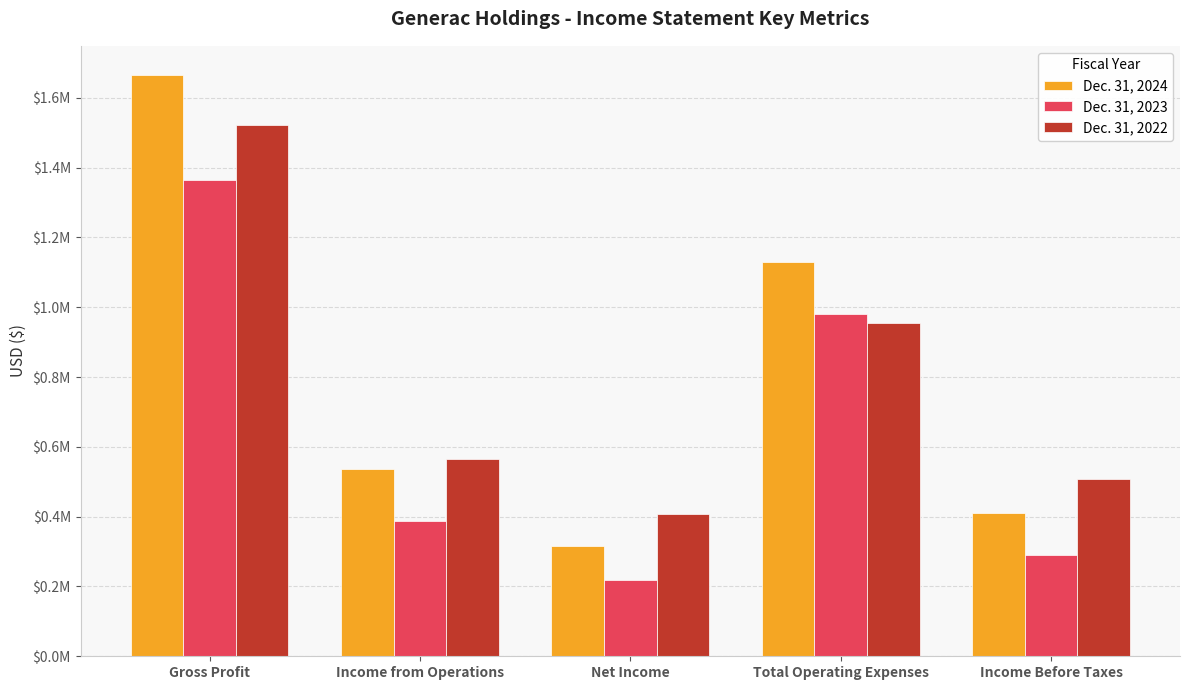

At which label does Dec. 31, 2024 reach its minimum?

Net Income